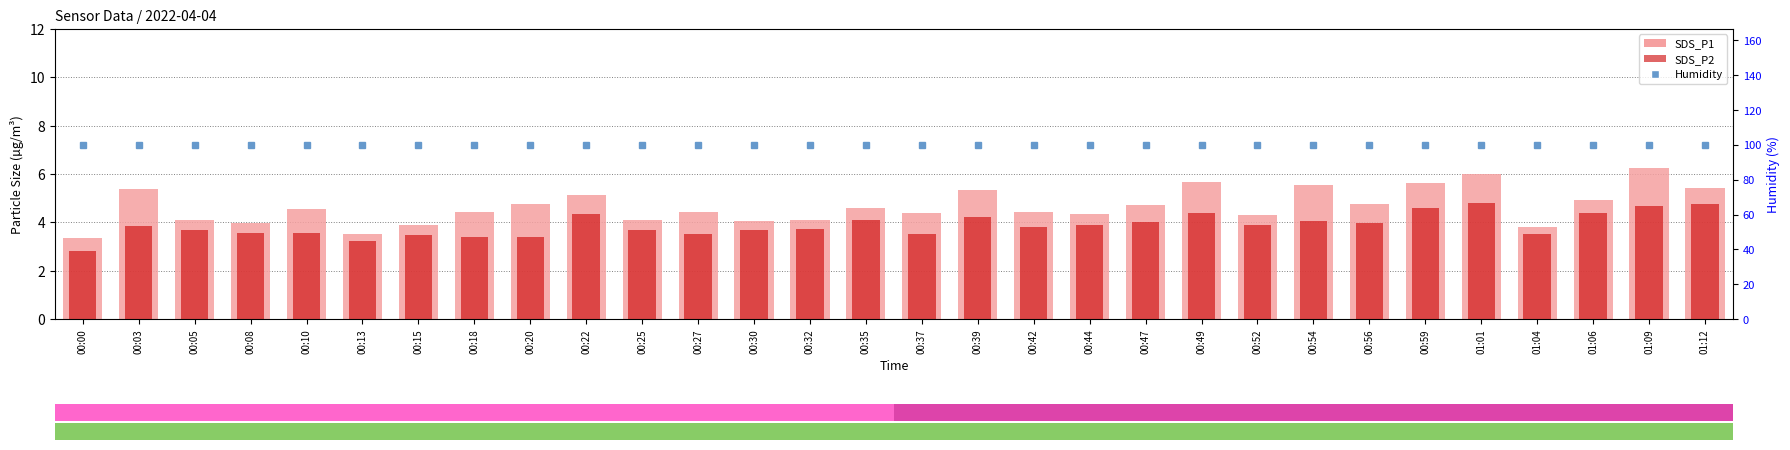

True or false: SDS_P2 has a value of 1.1 at 00:18.

False